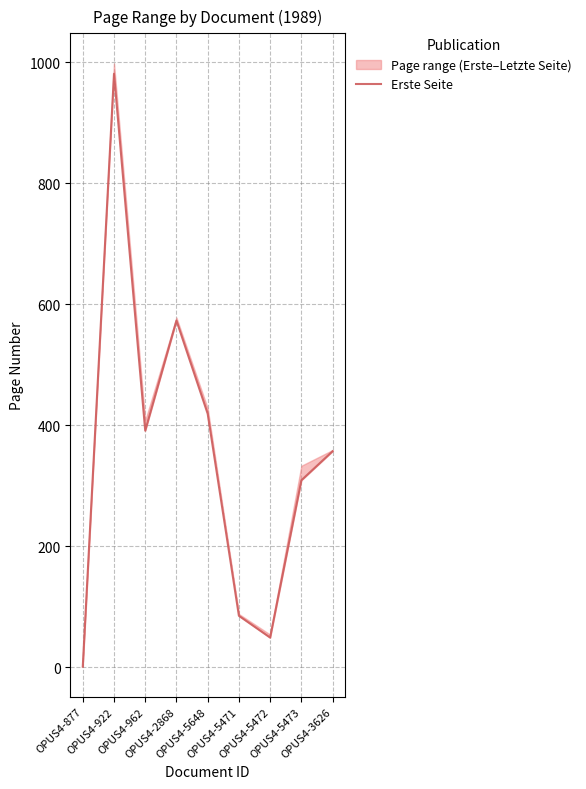

At which label is the value closest to 491?

OPUS4-5648